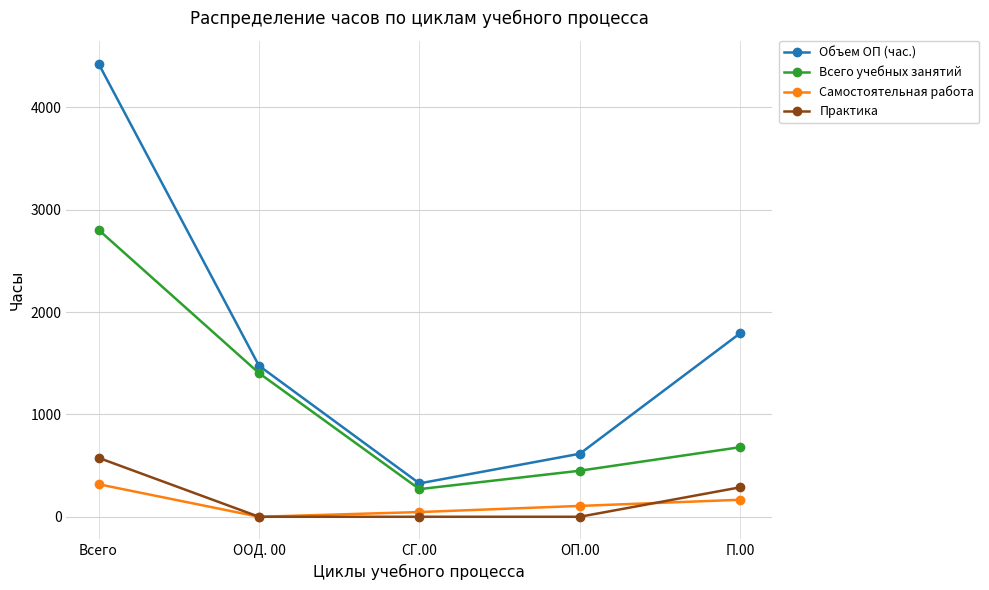

Which series changed the most between Всего and П.00?

Объем ОП (час.)